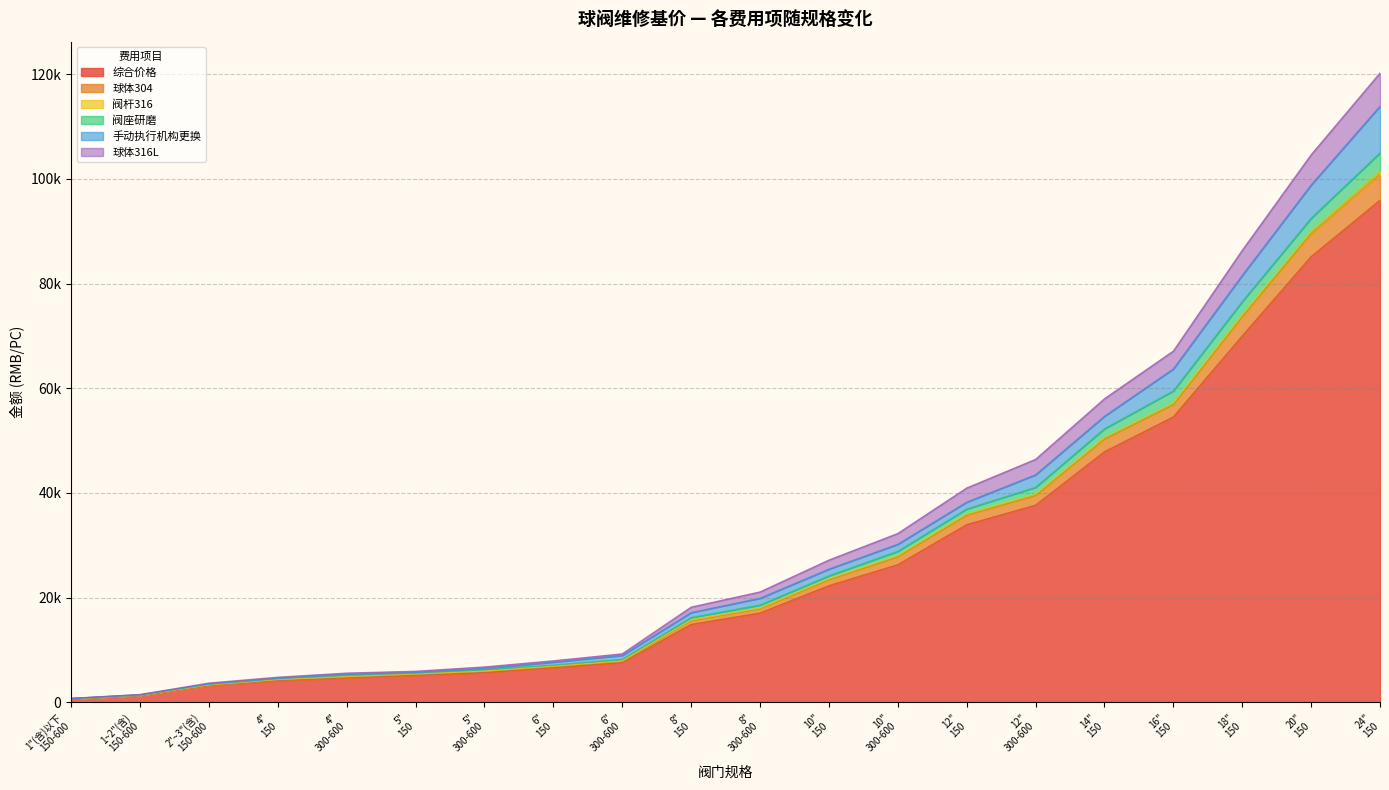

What position from the left is 6"
150?

8